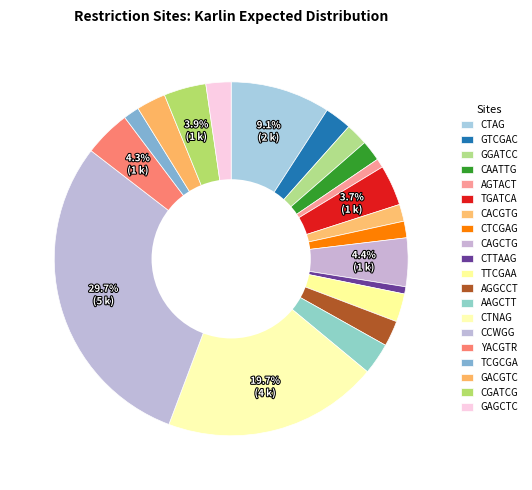

Rank the categories by value from lowest to highest.

CTTAAG, AGTACT, TCGCGA, CTCGAG, CACGTG, CAATTG, GGATCC, GAGCTC, AGGCCT, GTCGAC, TTCGAA, GACGTC, AAGCTT, TGATCA, CGATCG, YACGTR, CAGCTG, CTAG, CTNAG, CCWGG